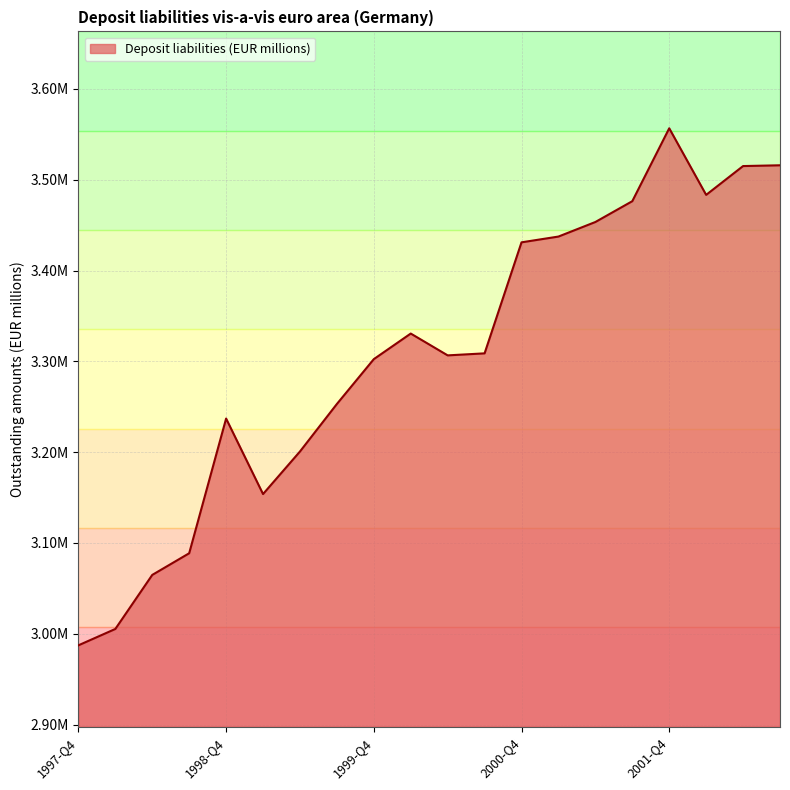

Does the chart display data point markers on the line(s)?

No